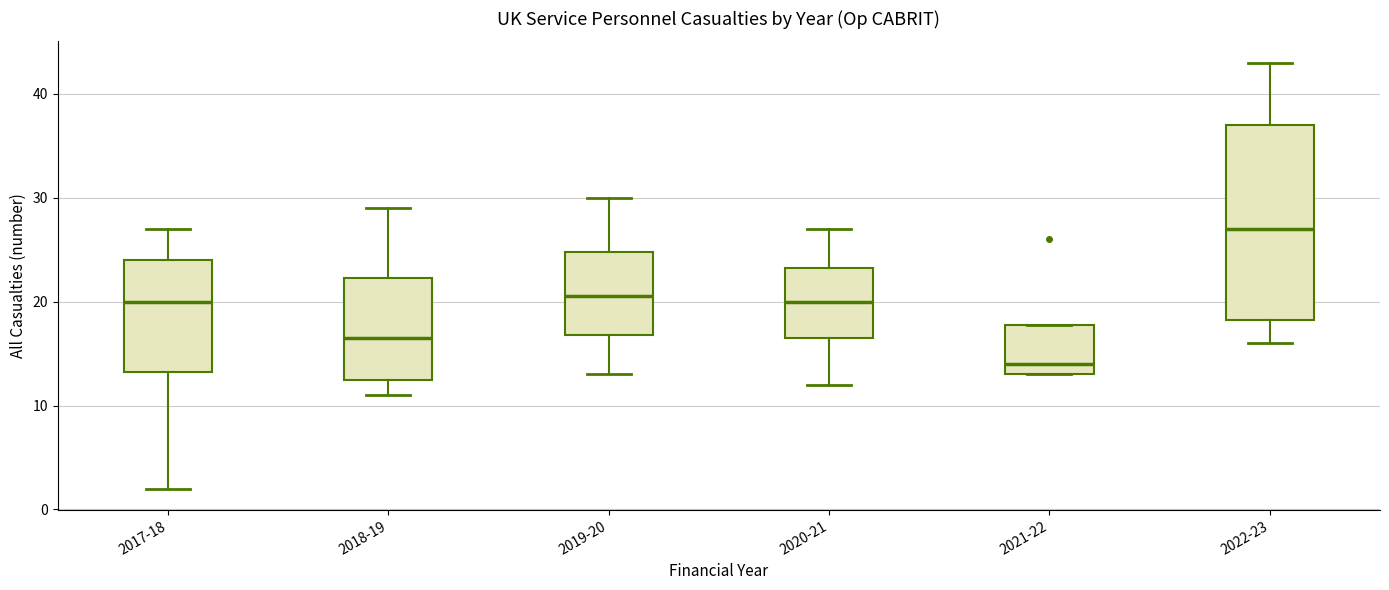

Reading left to right, read every box against the y-axis: the position of its median line, the range the box covers, and the ends of its whiskers. The values are not printed on the chart, so give them approximately, as read against the axis.

2017-18: median 20, box 13 to 24, whiskers 2 to 27
2018-19: median 17, box 13 to 22, whiskers 11 to 29
2019-20: median 21, box 17 to 25, whiskers 13 to 30
2020-21: median 20, box 17 to 23, whiskers 12 to 27
2021-22: median 14, box 13 to 18, whiskers 13 to 18
2022-23: median 27, box 18 to 37, whiskers 16 to 43